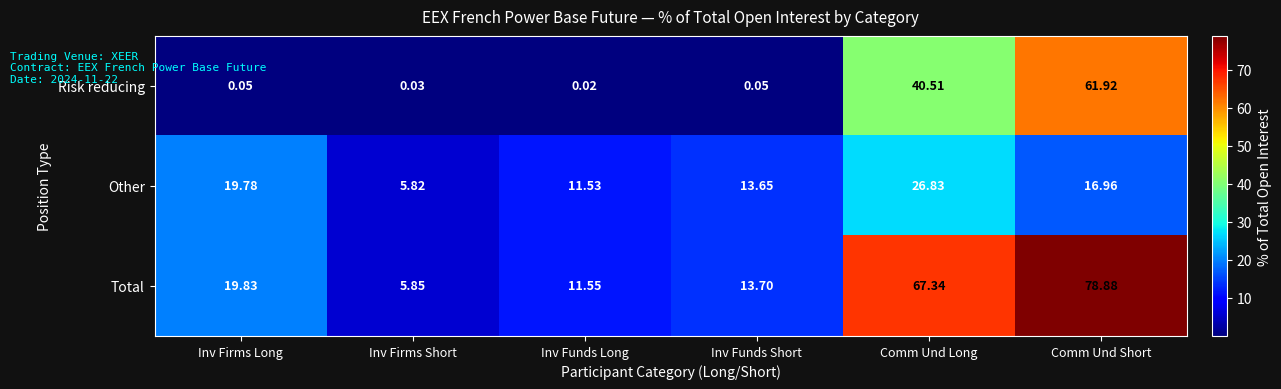

At which label does Risk reducing reach its minimum?

Inv Funds Long